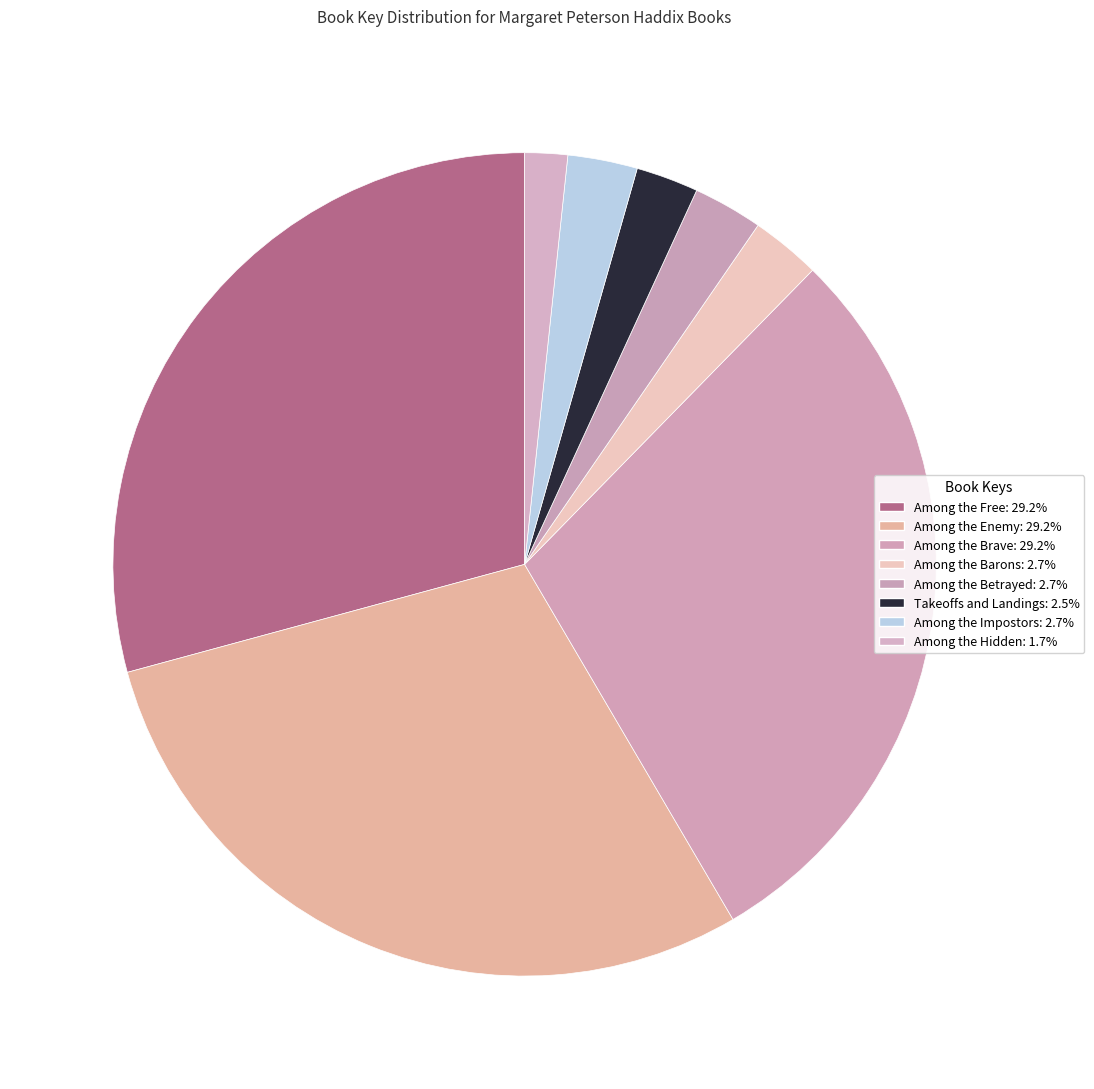

Which slice is the smallest?

Among the Hidden